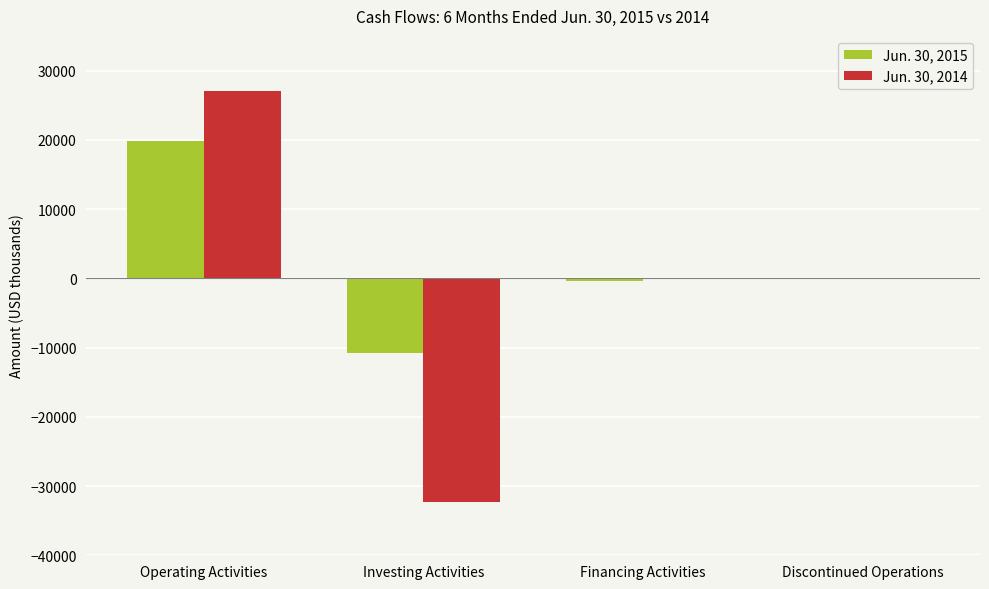

Which category has the highest value in the Jun. 30, 2014 series?

Operating Activities